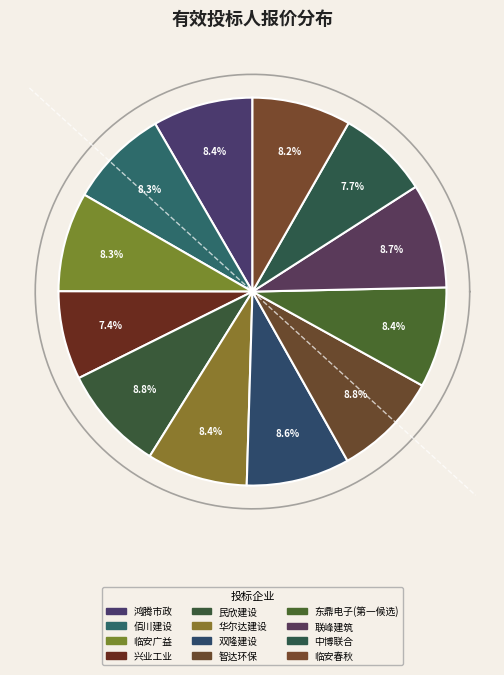

What is the change in value from 浙江民欣建设有限公司 to 浙江华尔达建设有限公司?

-102483